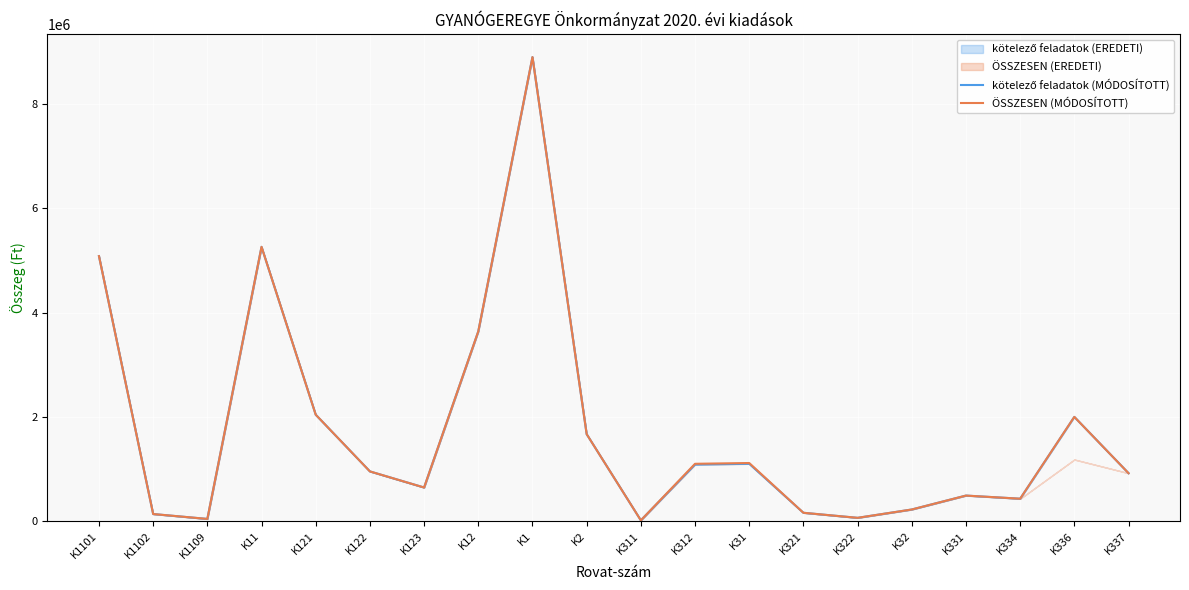

True or false: kötelező feladatok (MÓDOSÍTOTT) has more than 2 interior local peaks.

True